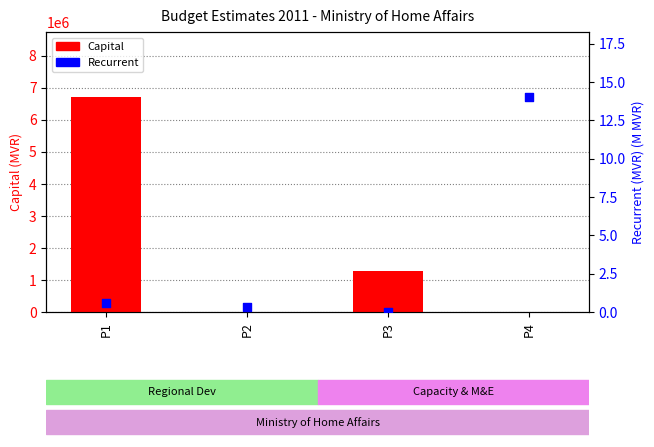

Which series has the largest total across all categories?

Capital